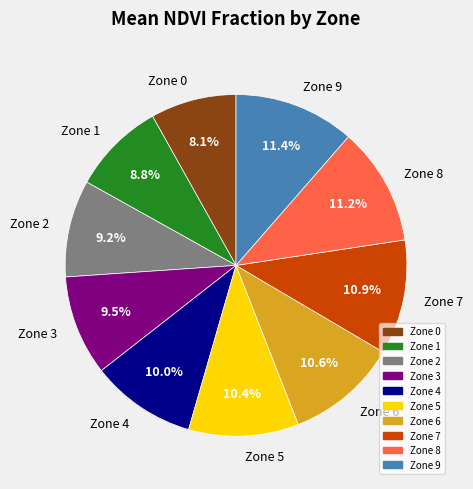

What percentage is NOT represented by Zone 3?

90.5%